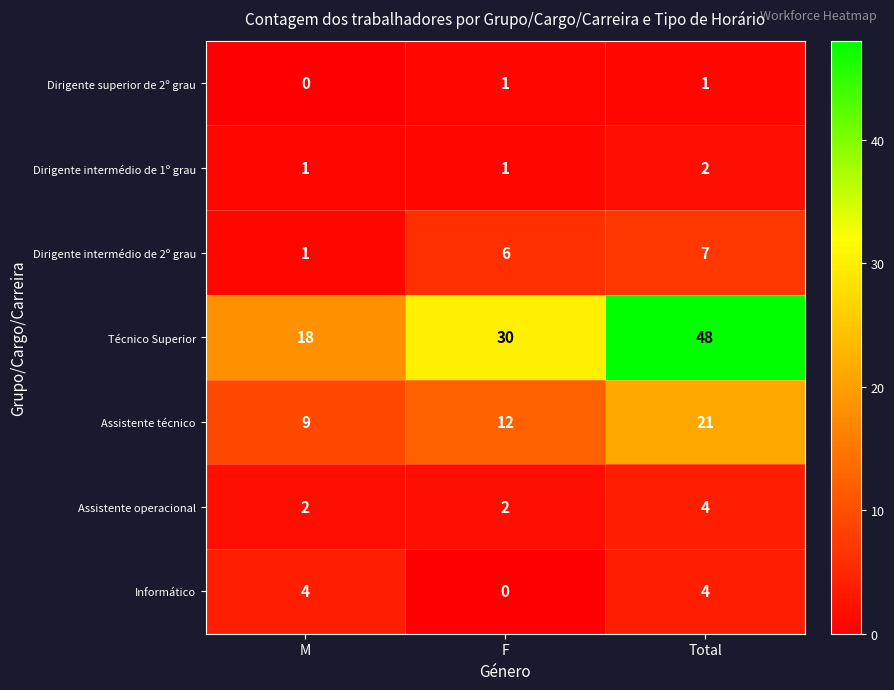

What is the greatest value displayed?

48